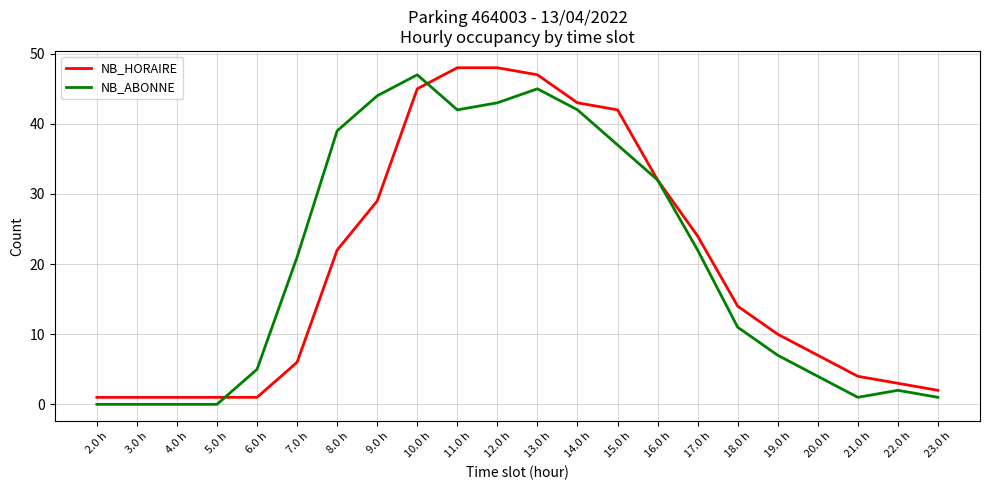

The value of NB_ABONNE at 11.0 h is 42. True or false?

True